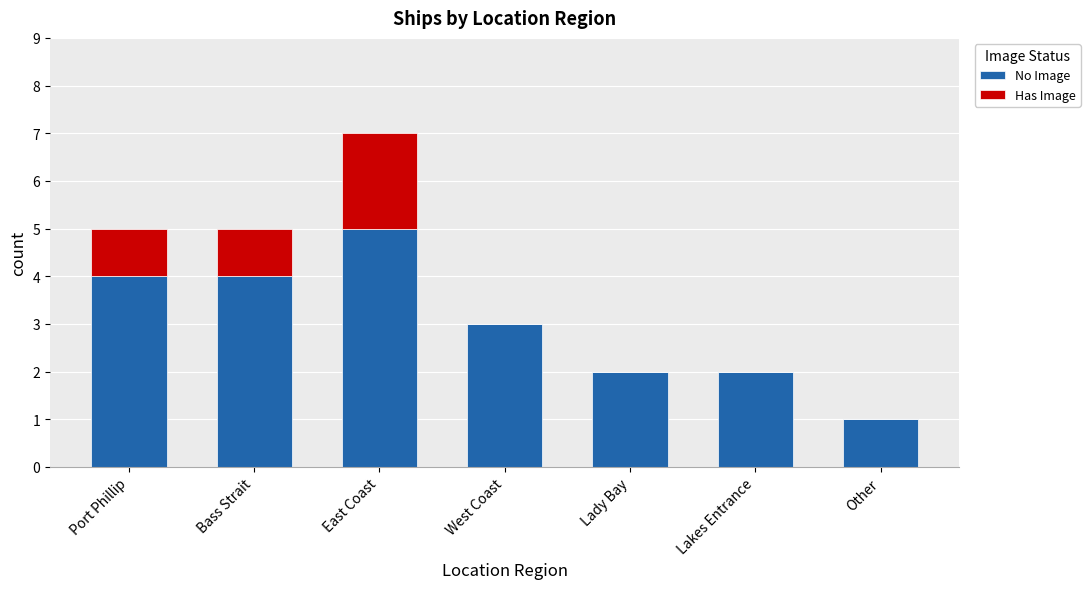

What value does the No Image series have at Bass Strait?

4